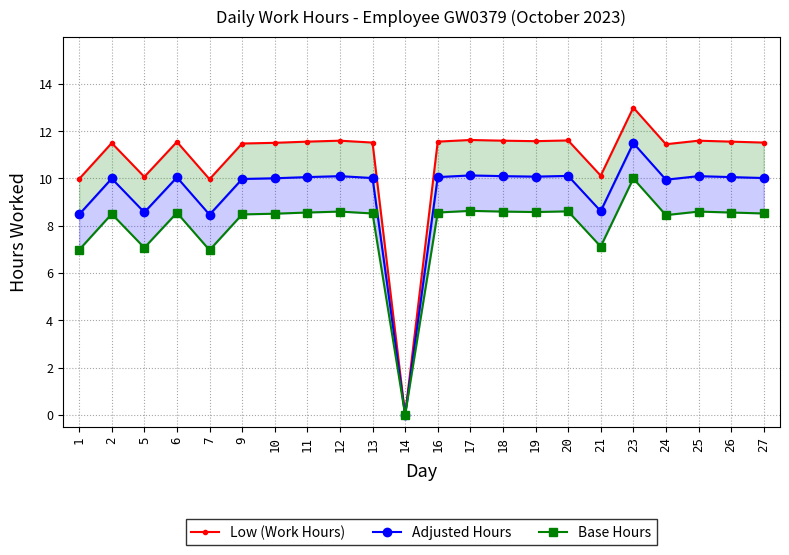

How many data points in Adjusted Hours are less than 10?

7